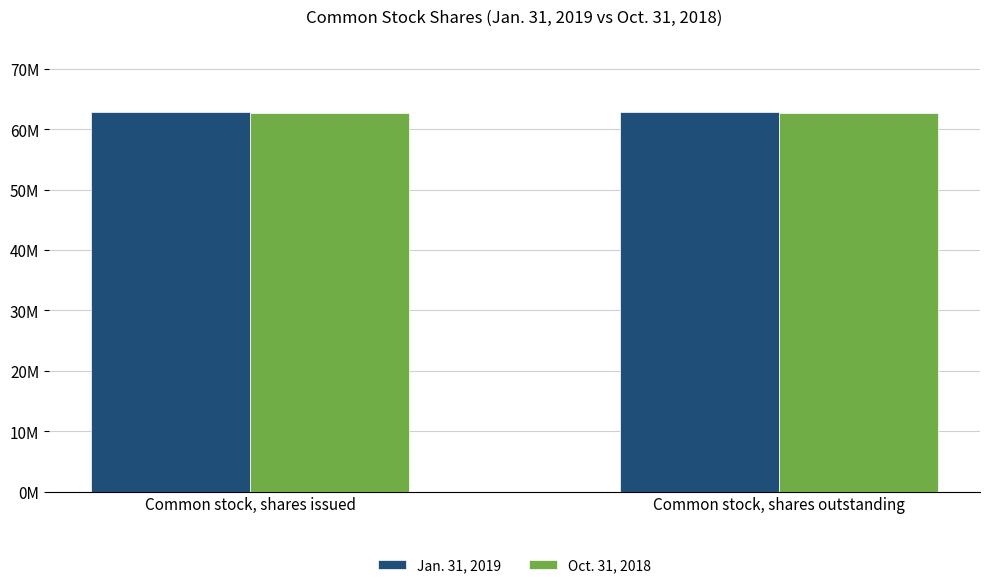

Rank the categories by Oct. 31, 2018 value from lowest to highest.

Common stock, shares issued, Common stock, shares outstanding